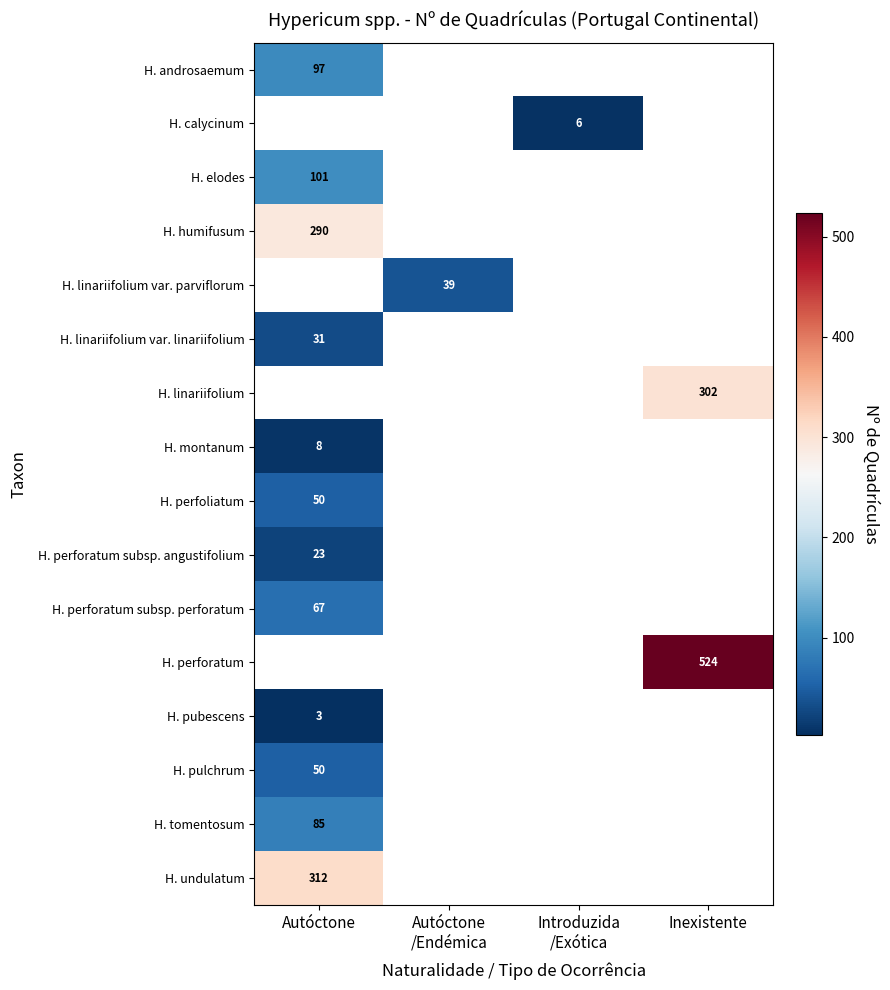

How many series are shown in this chart?

16